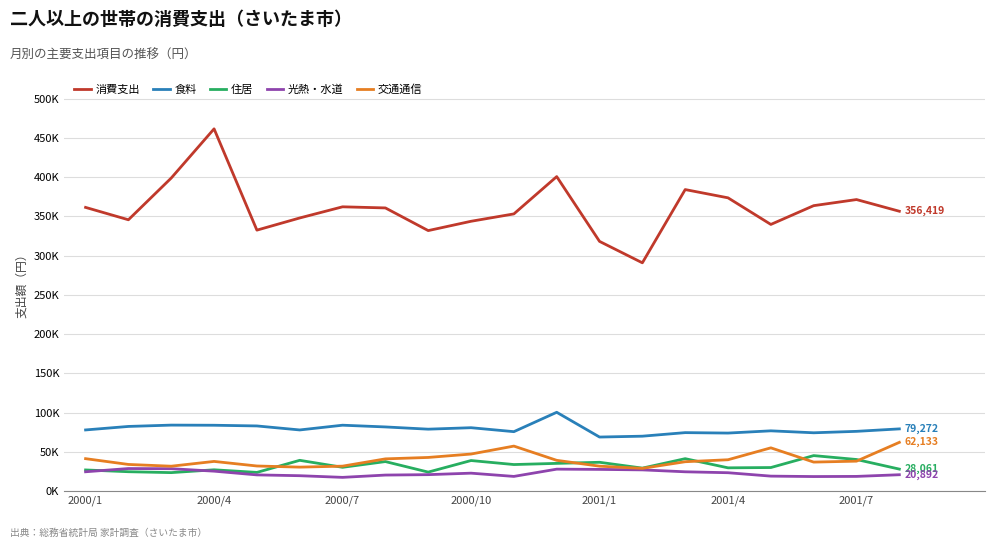

What are all the series names shown in the legend?

消費支出, 食料, 住居, 光熱・水道, 交通通信